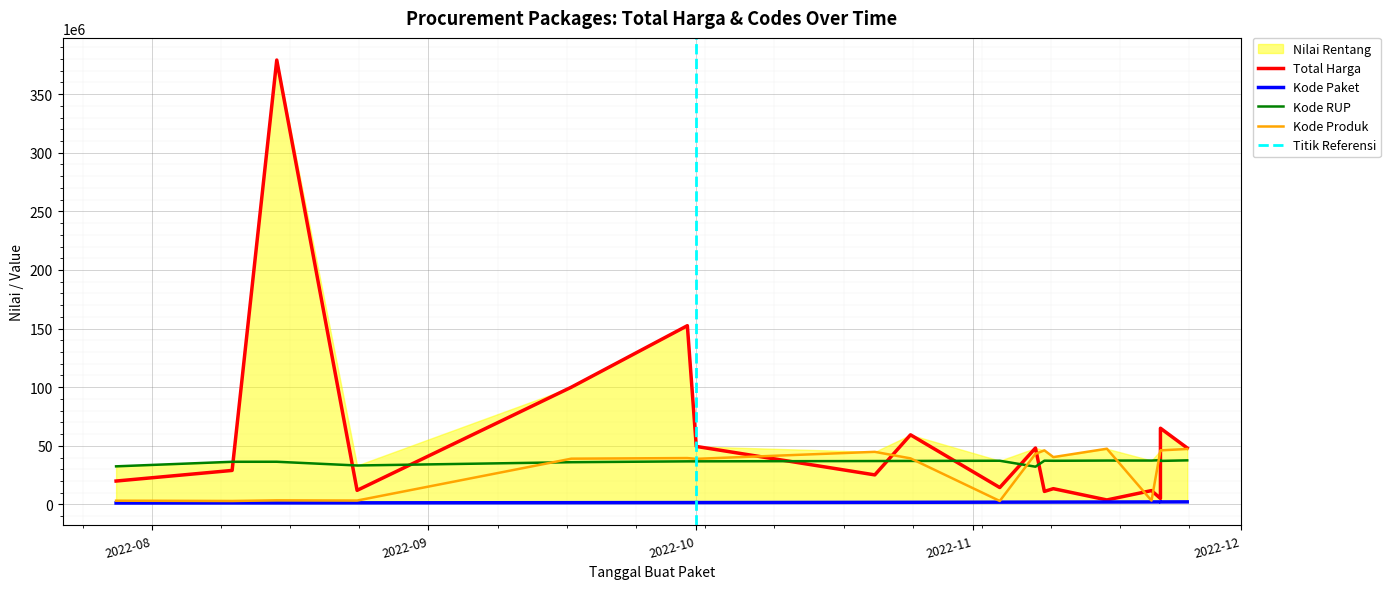

What is the difference between the second highest and minimum values in the Kode RUP series?

5404744